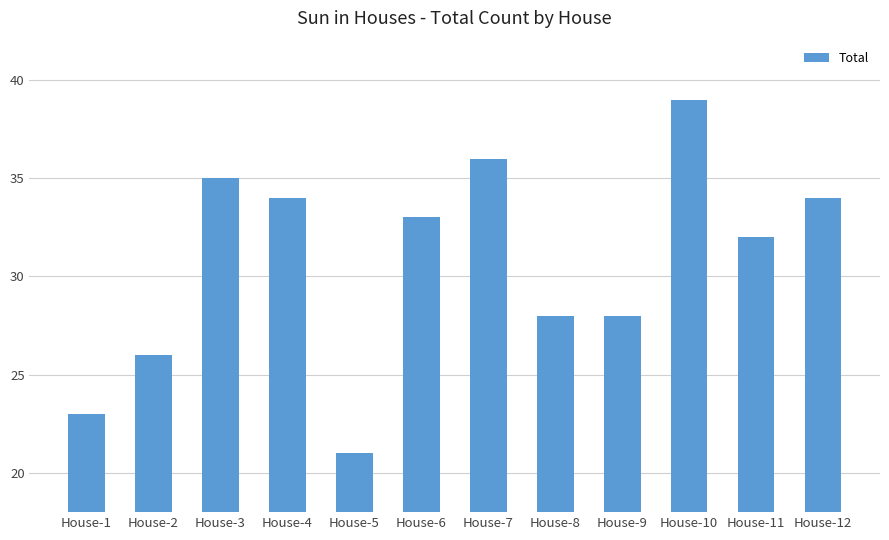

Is it true that the value at House-7 is 62?

False